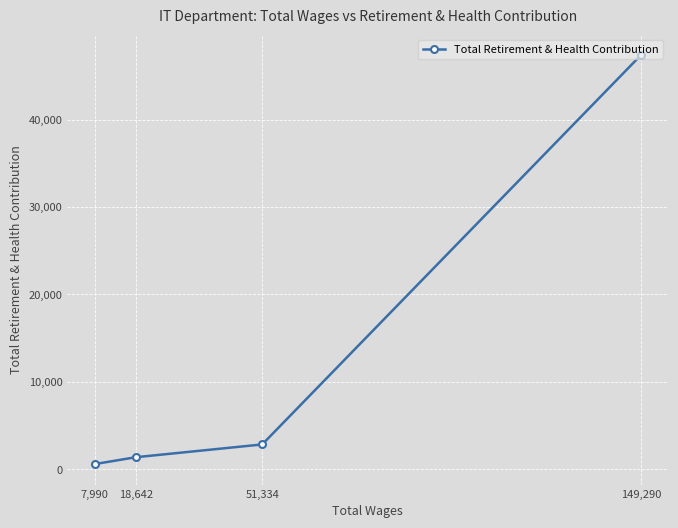

What is the difference between the maximum and minimum values?

46788